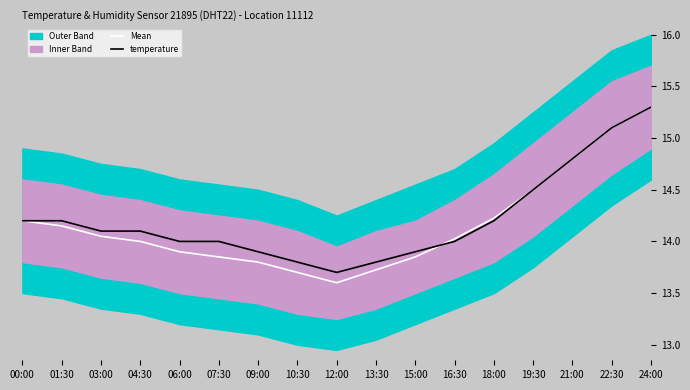

What is the smallest value displayed?

13.6